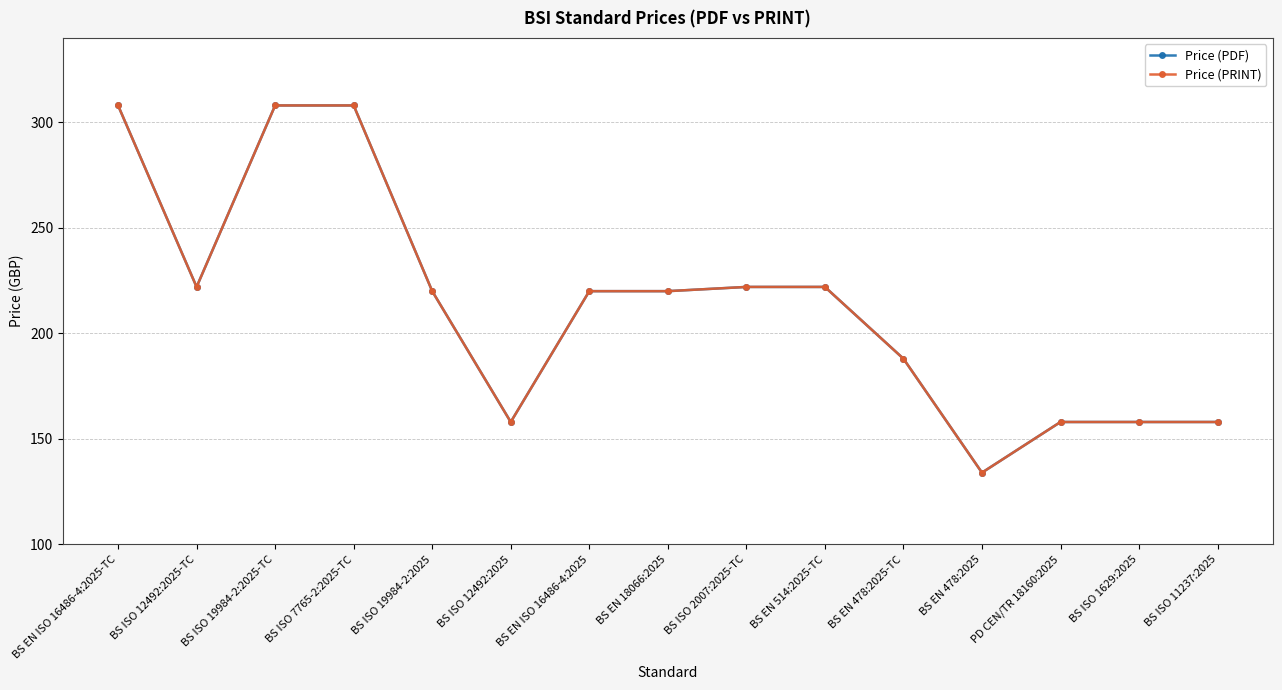

Reading right to left, extract all data points from this chart.

Price (PDF): BS ISO 11237:2025=158	BS ISO 1629:2025=158	PD CEN/TR 18160:2025=158	BS EN 478:2025=134	BS EN 478:2025-TC=188	BS EN 514:2025-TC=222	BS ISO 2007:2025-TC=222	BS EN 18066:2025=220	BS EN ISO 16486-4:2025=220	BS ISO 12492:2025=158	BS ISO 19984-2:2025=220	BS ISO 7765-2:2025-TC=308	BS ISO 19984-2:2025-TC=308	BS ISO 12492:2025-TC=222	BS EN ISO 16486-4:2025-TC=308
Price (PRINT): BS ISO 11237:2025=158	BS ISO 1629:2025=158	PD CEN/TR 18160:2025=158	BS EN 478:2025=134	BS EN 478:2025-TC=188	BS EN 514:2025-TC=222	BS ISO 2007:2025-TC=222	BS EN 18066:2025=220	BS EN ISO 16486-4:2025=220	BS ISO 12492:2025=158	BS ISO 19984-2:2025=220	BS ISO 7765-2:2025-TC=308	BS ISO 19984-2:2025-TC=308	BS ISO 12492:2025-TC=222	BS EN ISO 16486-4:2025-TC=308